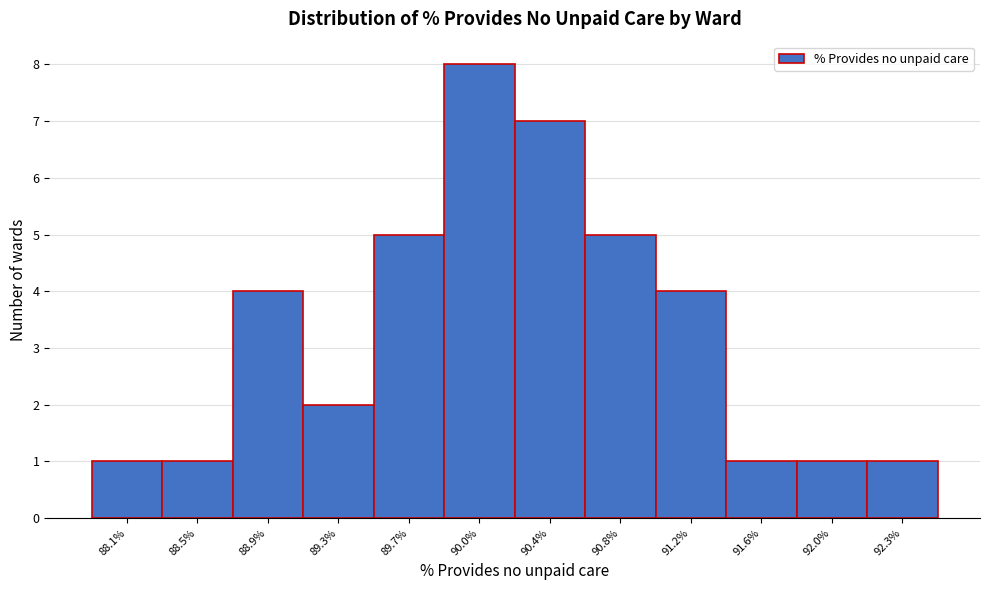

Reading right to left, list all the values displayed in this chart.

92.3%=1	92.0%=1	91.6%=1	91.2%=4	90.8%=5	90.4%=7	90.0%=8	89.7%=5	89.3%=2	88.9%=4	88.5%=1	88.1%=1